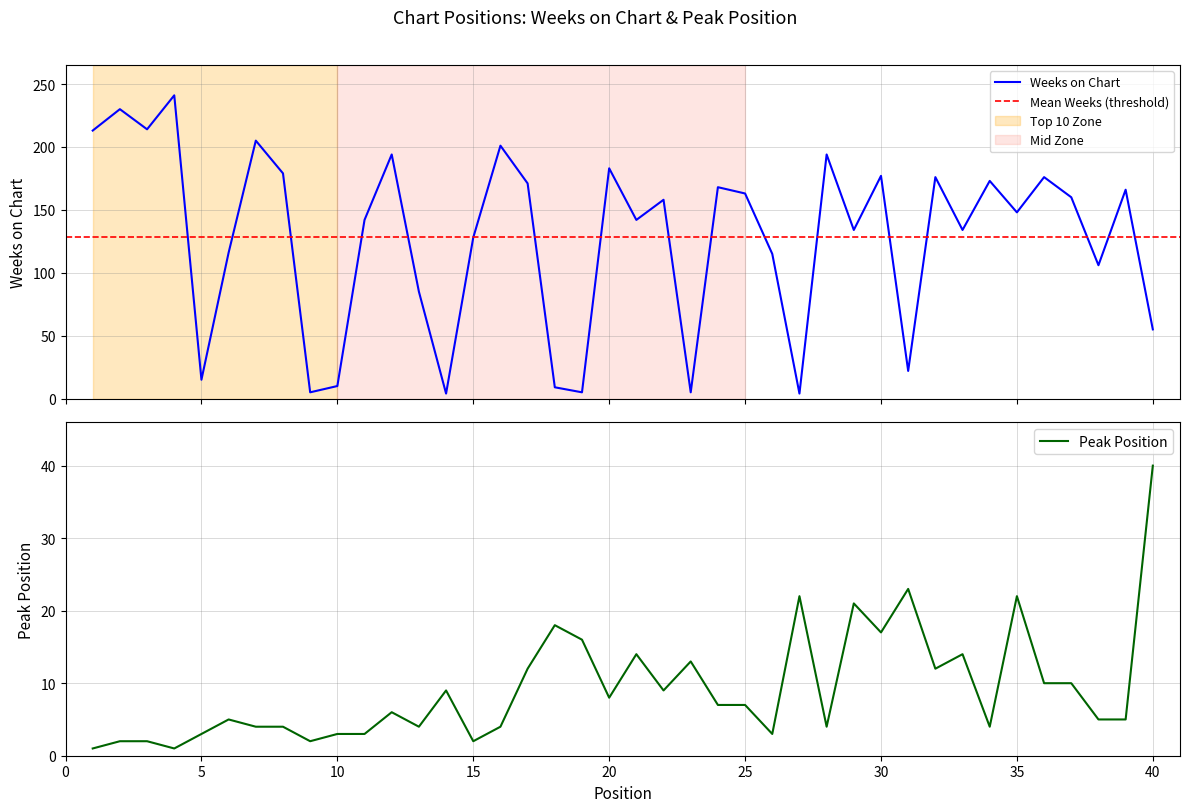

How many data points in Weeks on Chart are less than 158?

20